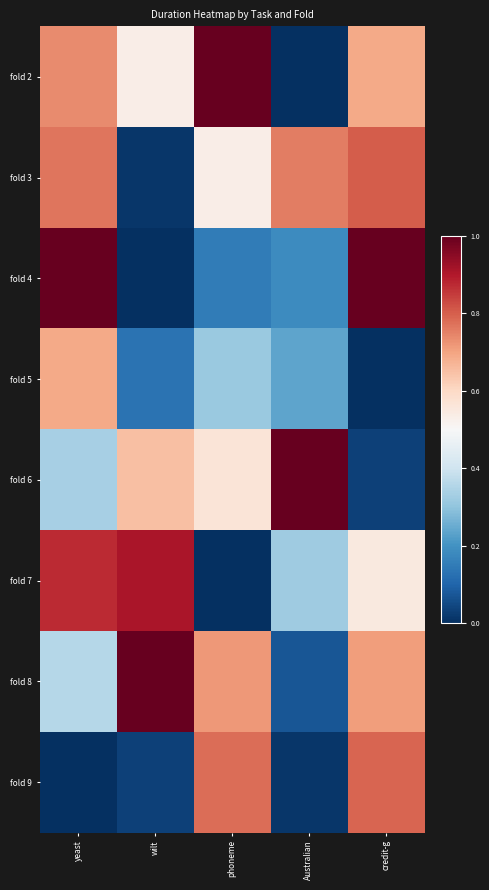

Reading right to left, what are all the values shown in this chart?

fold 2: credit-g=0.7	Australian=0.0	phoneme=1.0	wilt=0.5	yeast=0.7
fold 3: credit-g=0.8	Australian=0.8	phoneme=0.5	wilt=0.0	yeast=0.8
fold 4: credit-g=1.0	Australian=0.2	phoneme=0.1	wilt=0.0	yeast=1.0
fold 5: credit-g=0.0	Australian=0.2	phoneme=0.3	wilt=0.1	yeast=0.7
fold 6: credit-g=0.0	Australian=1.0	phoneme=0.6	wilt=0.6	yeast=0.3
fold 7: credit-g=0.5	Australian=0.3	phoneme=0.0	wilt=0.9	yeast=0.9
fold 8: credit-g=0.7	Australian=0.1	phoneme=0.7	wilt=1.0	yeast=0.4
fold 9: credit-g=0.8	Australian=0.0	phoneme=0.8	wilt=0.0	yeast=0.0